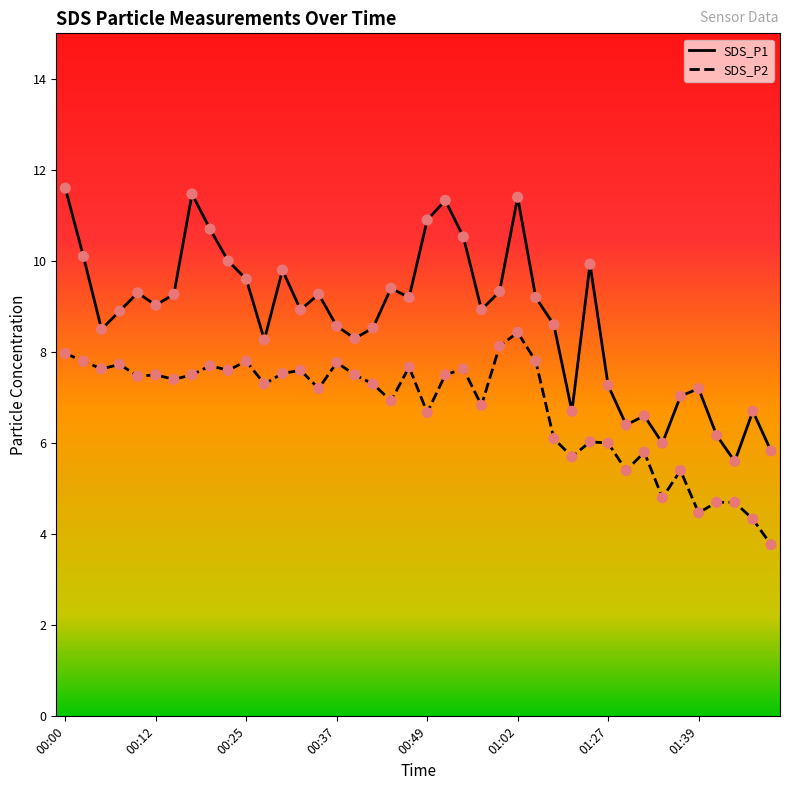

Which series has the largest range (max minus min)?

SDS_P1